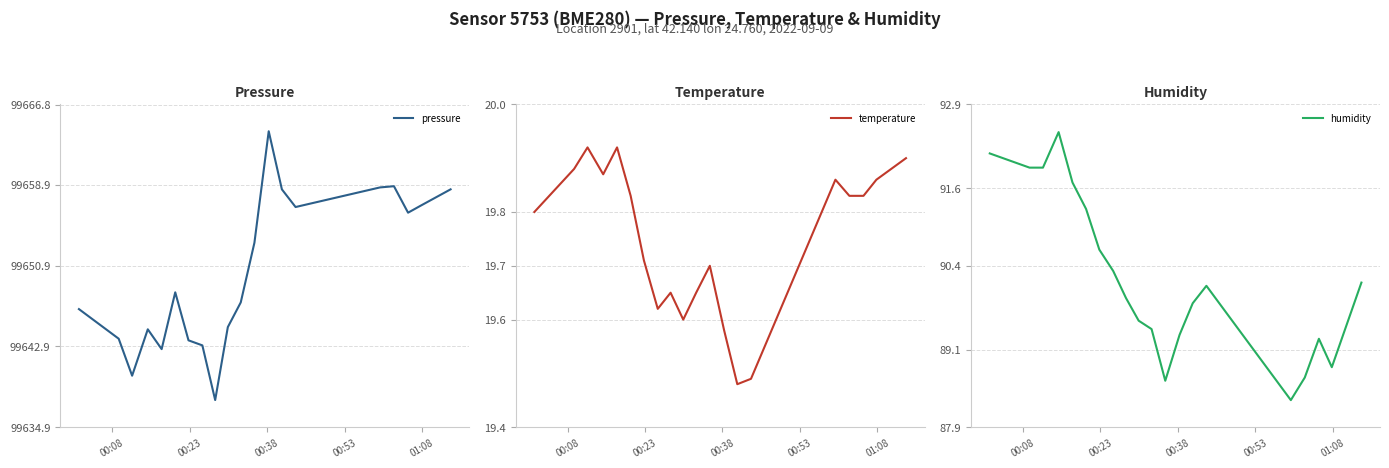

Does the chart have visible grid lines?

Yes